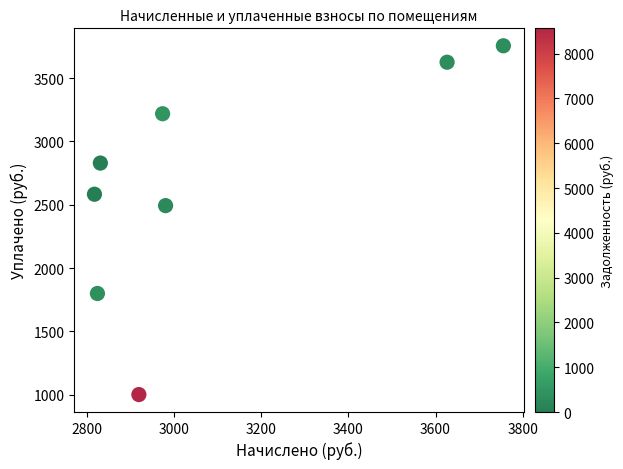

What Y value in the scatter plot is closest to 2378?

2493.0